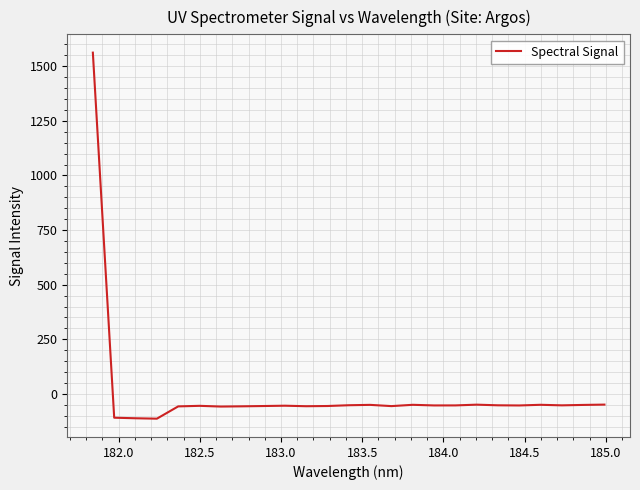

What is the sum of all values?

109.6